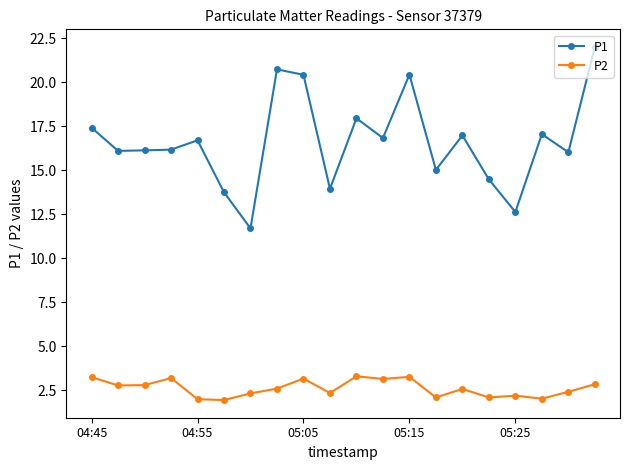

What is the difference between the second highest and minimum values in the P2 series?

1.3